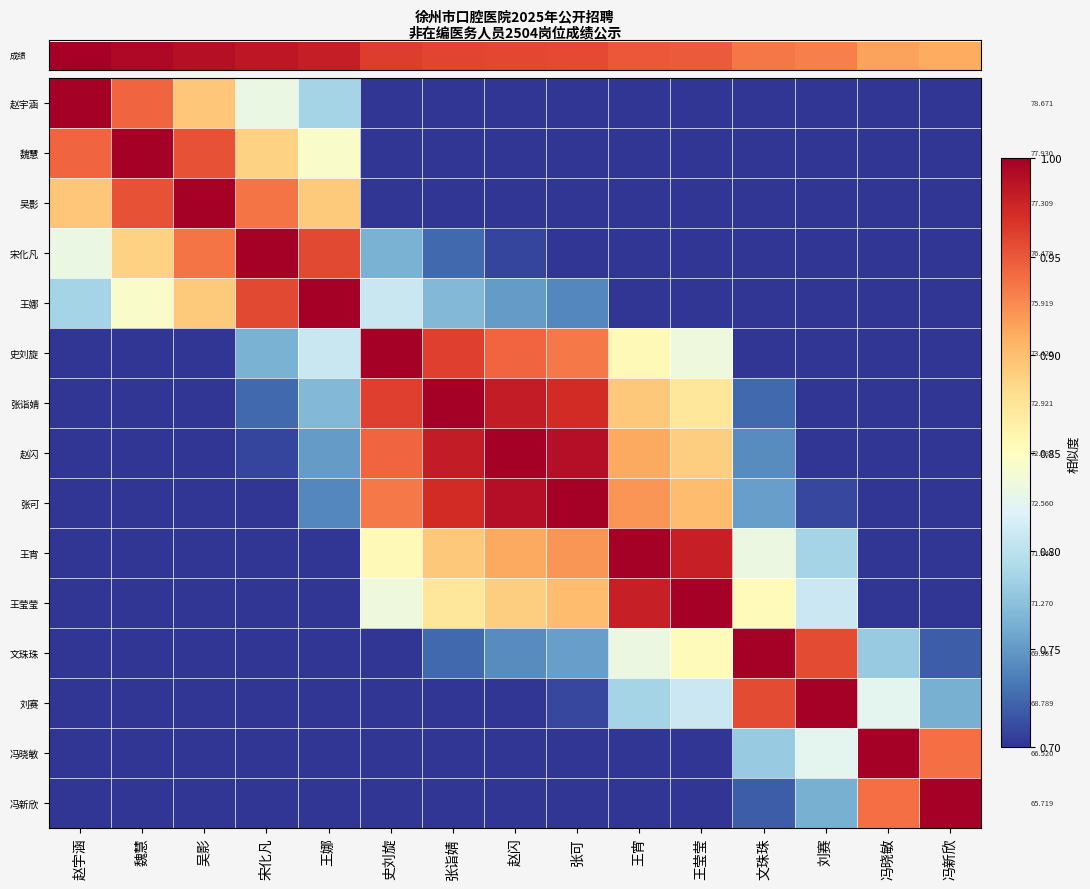

Which category has the highest value across all series?

赵宇涵